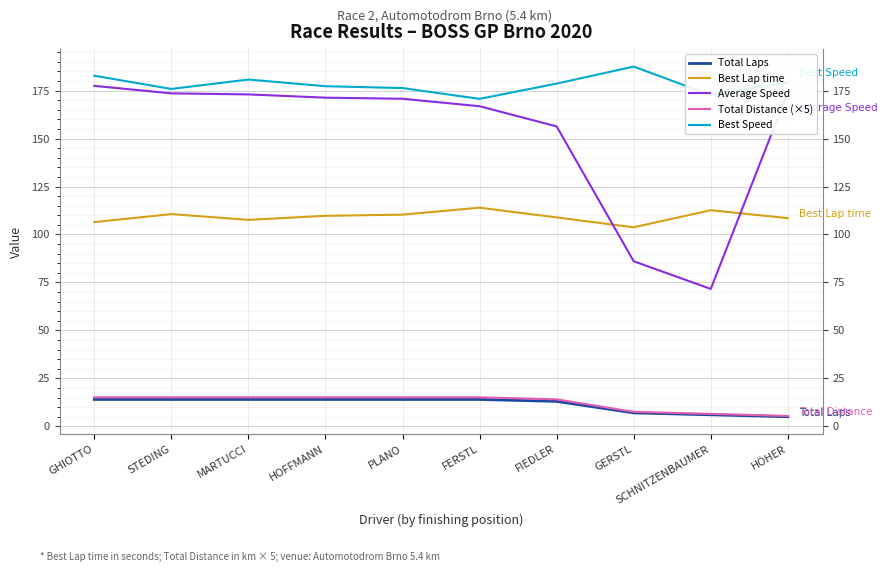

True or false: Best Speed and Best Lap time cross at least once.

False